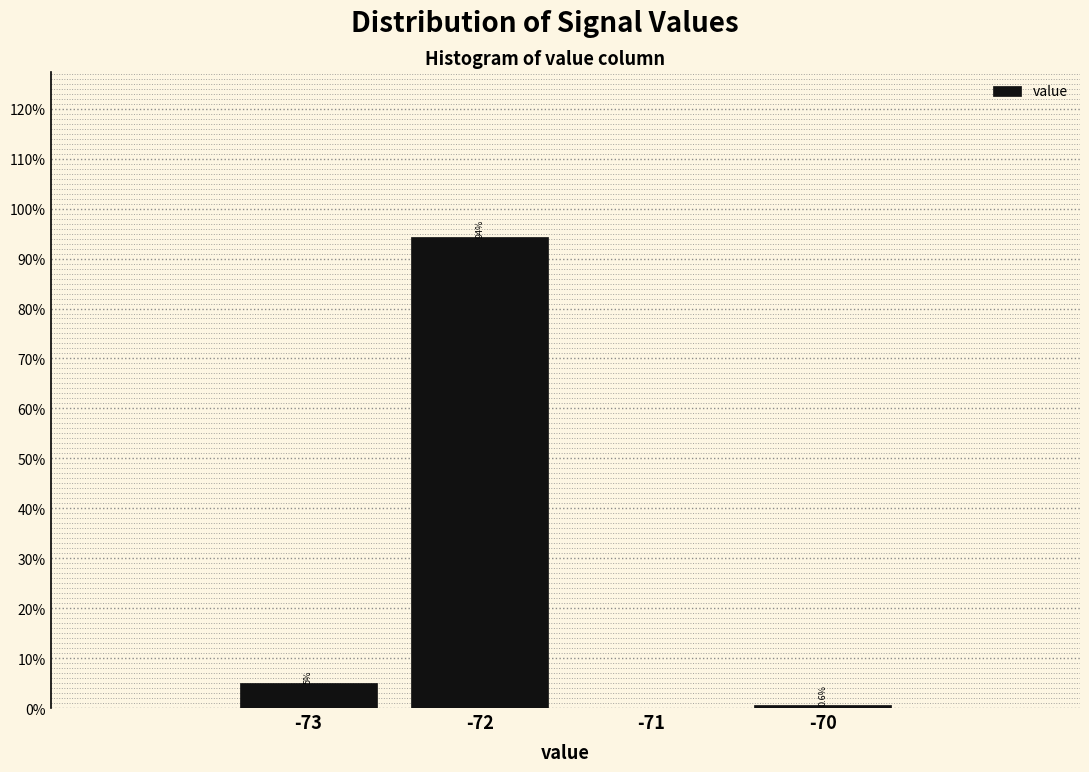

Over which range of the x-axis is the bar tallest?

-72.5 to -71.5